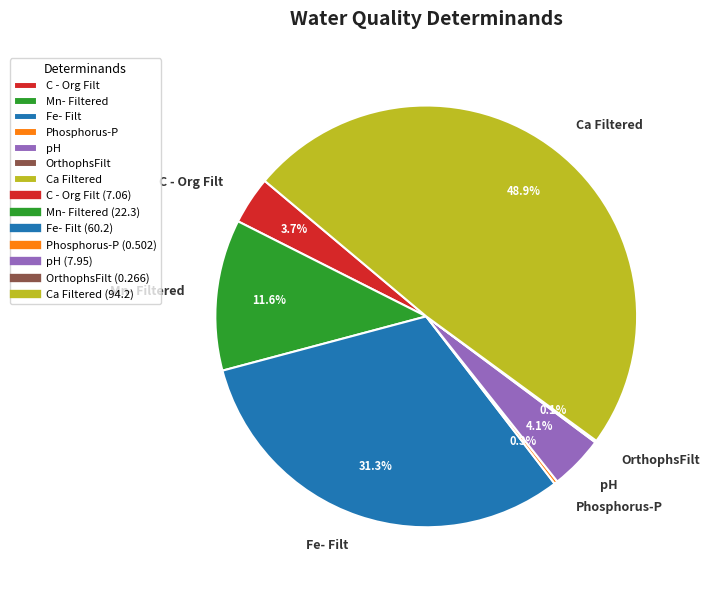

What percentage is NOT represented by Fe- Filt?

68.7%